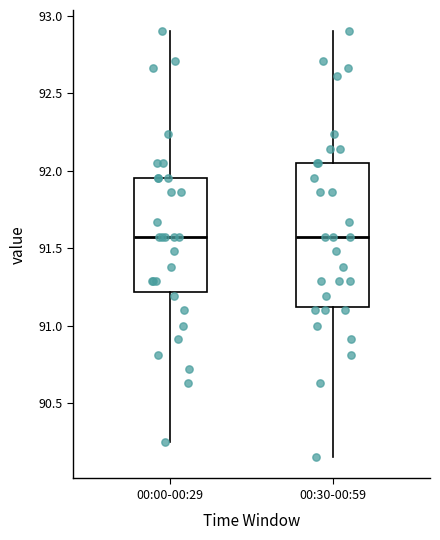

Comparing the boxes themselves (not the whiskers), which one is the tallest?

00:30-00:59